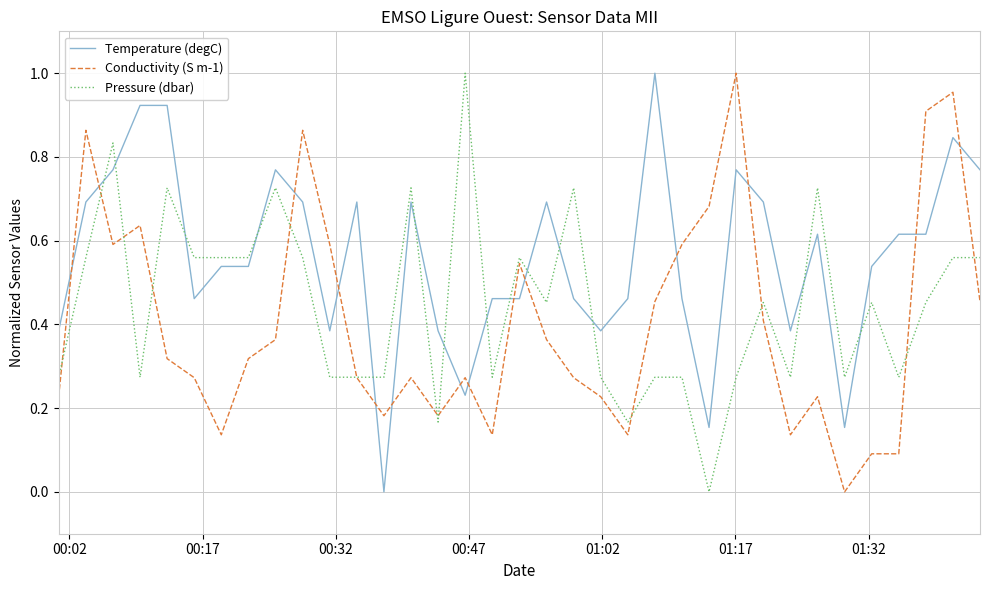

True or false: Temperature (degC) and Conductivity (S m-1) intersect in this chart.

True